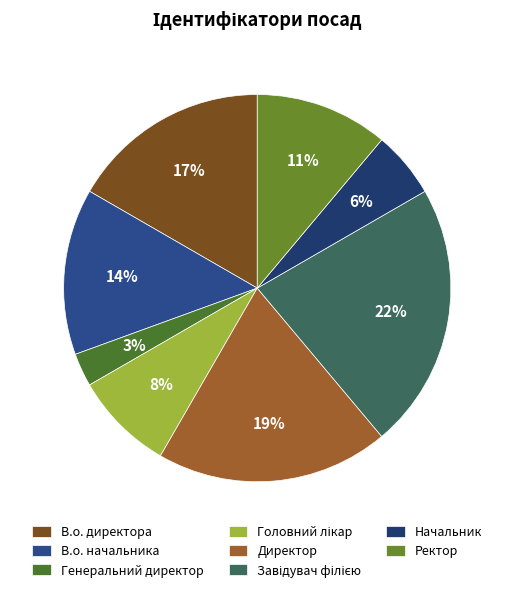

How many segments does this pie chart have?

8